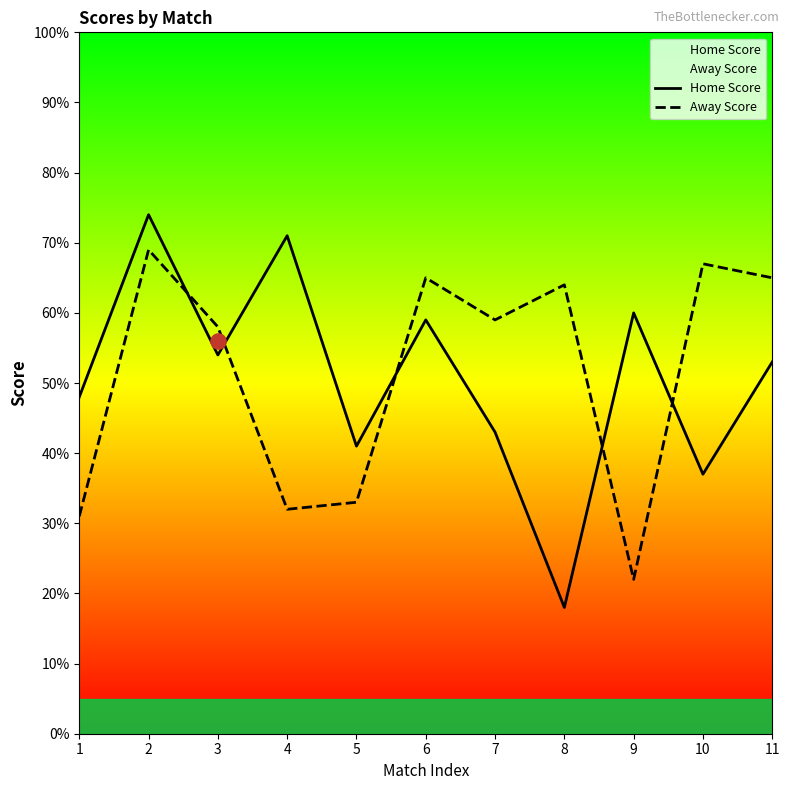

Which series has the largest total across all categories?

Away Score